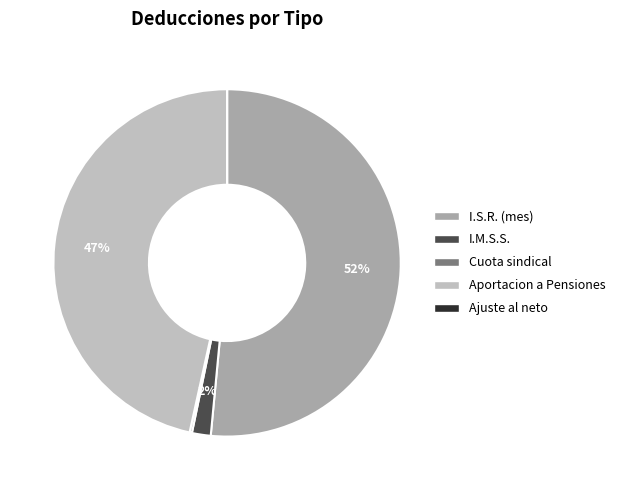

Is it true that I.S.R. (mes) is 66% of the pie?

False